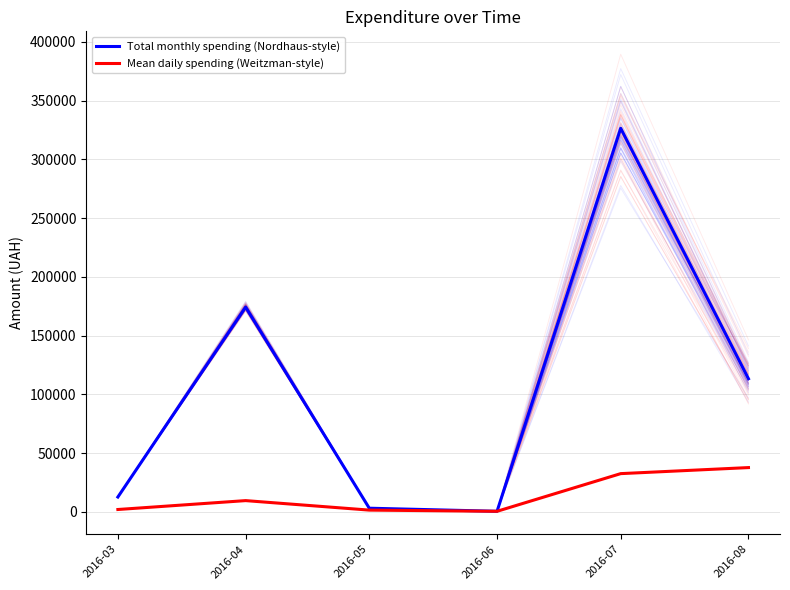

At which category is the sum across all series the highest?

2016-07